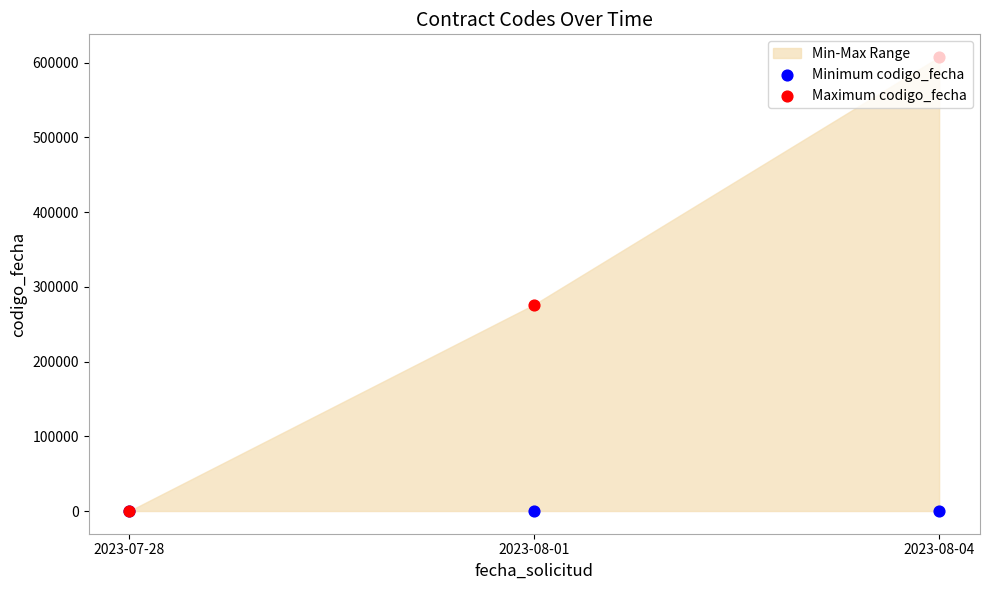

Is the value of Minimum codigo_fecha at 2023-08-01 greater than the value of Maximum codigo_fecha at 2023-08-01?

No